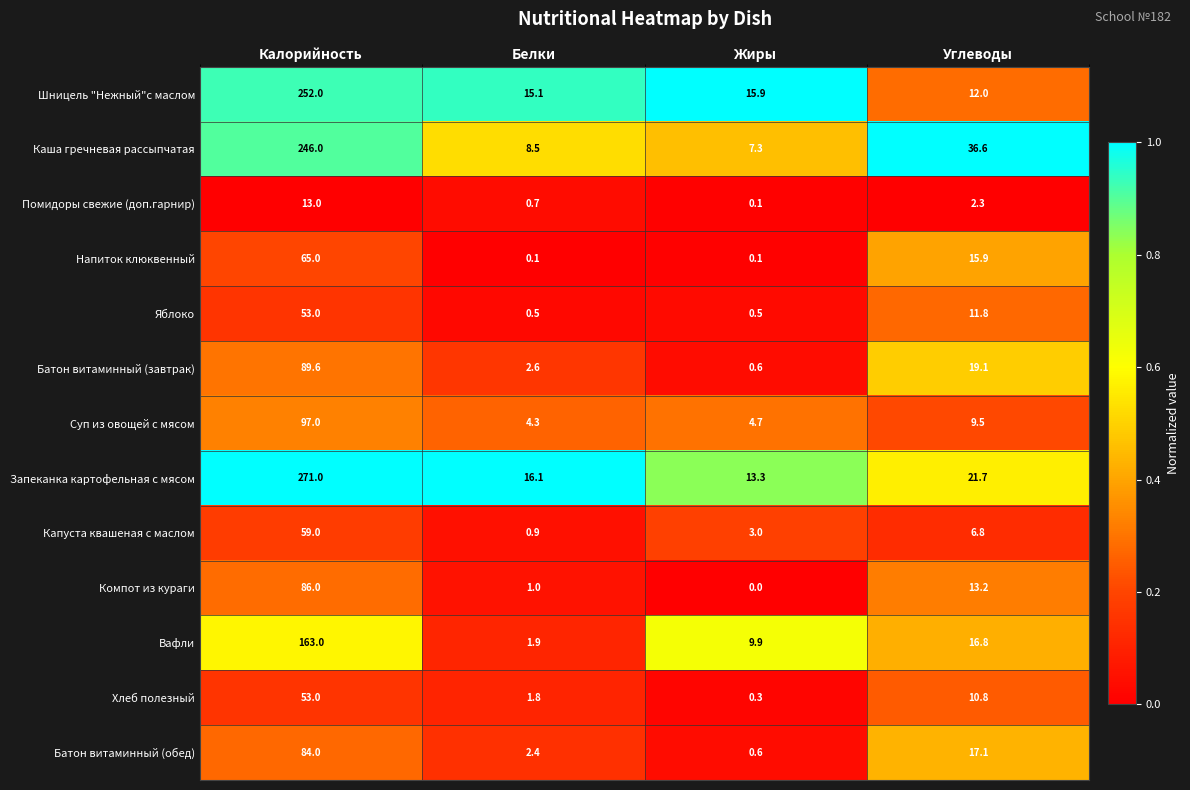

What is the approximate value of Вафли at Белки?

1.9